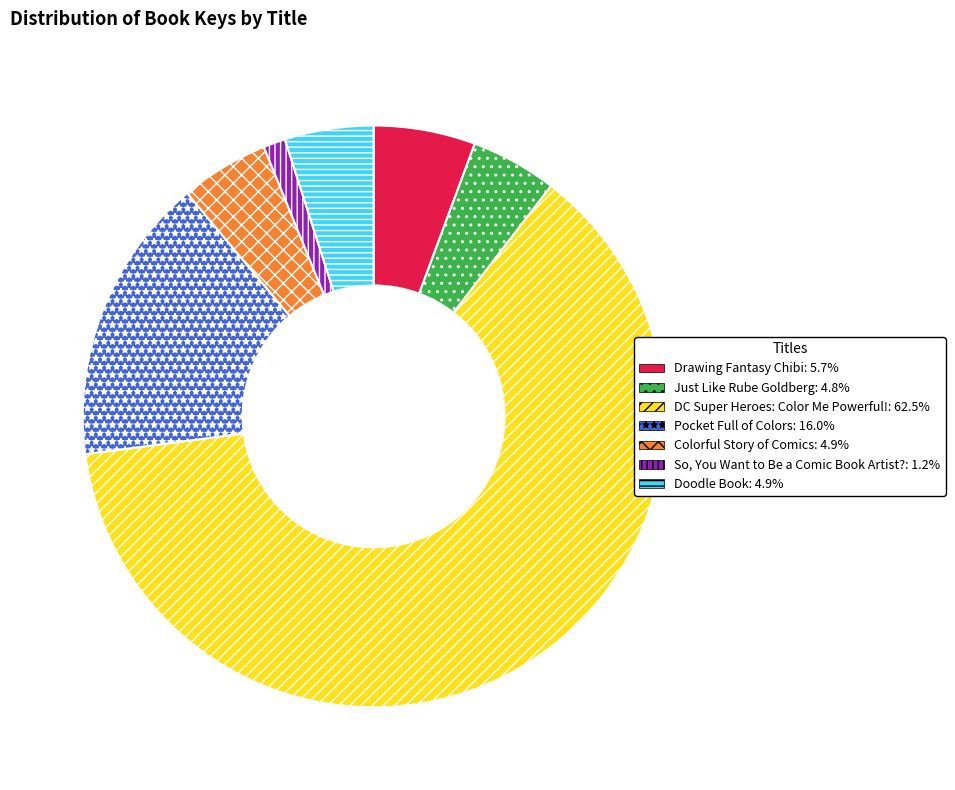

What is the majority slice?

DC Super Heroes: Color Me Powerful!